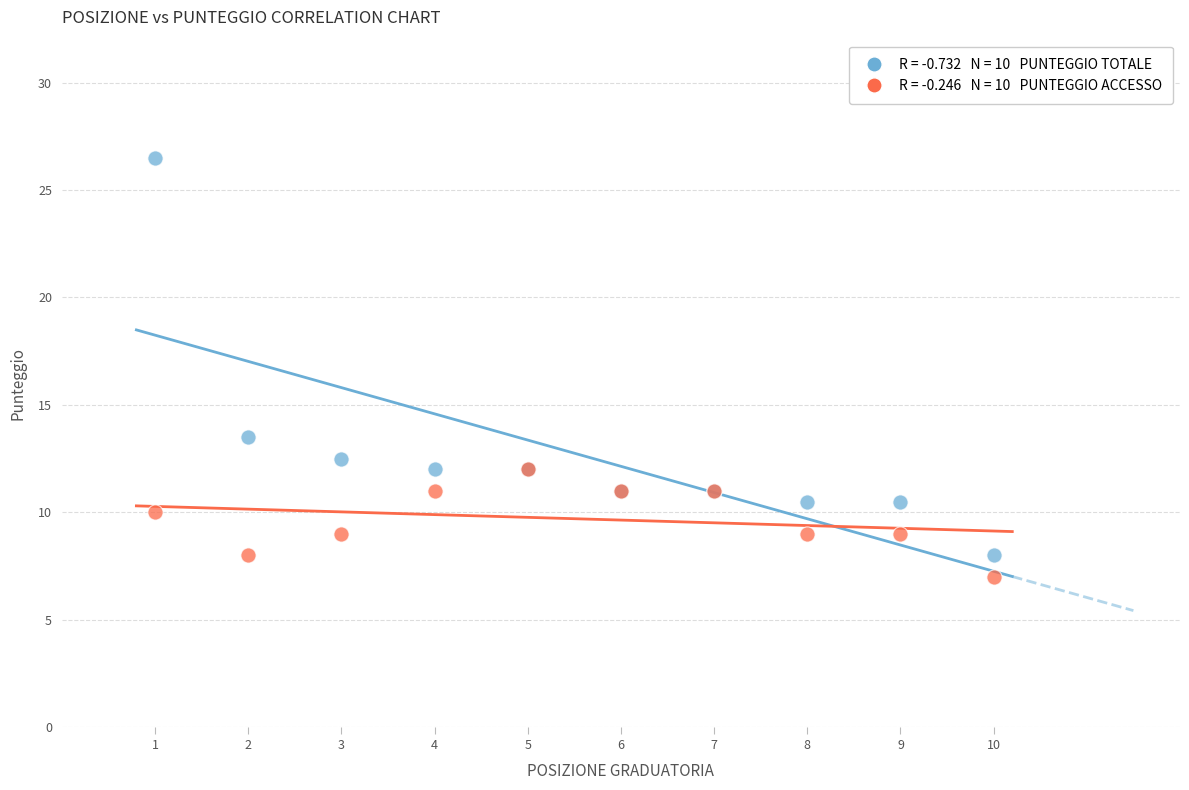

Across all series, what Y value is closest to 16?

13.5